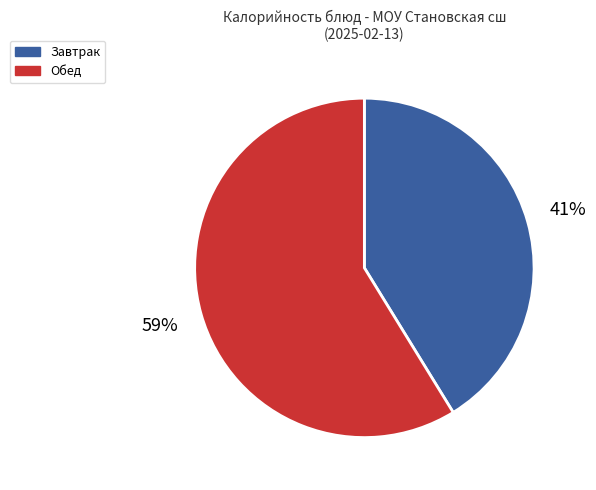

Is the sum of Обед and Завтрак greater than half?

Yes